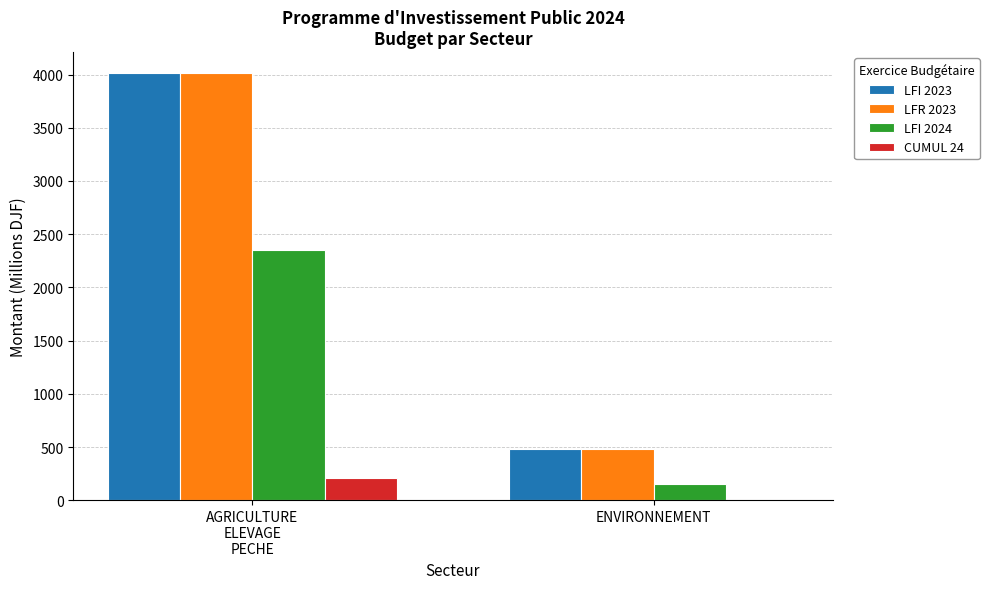

What is the difference between the LFI 2023 values at ENVIRONNEMENT and AGRICULTURE
ELEVAGE
PECHE?

3529